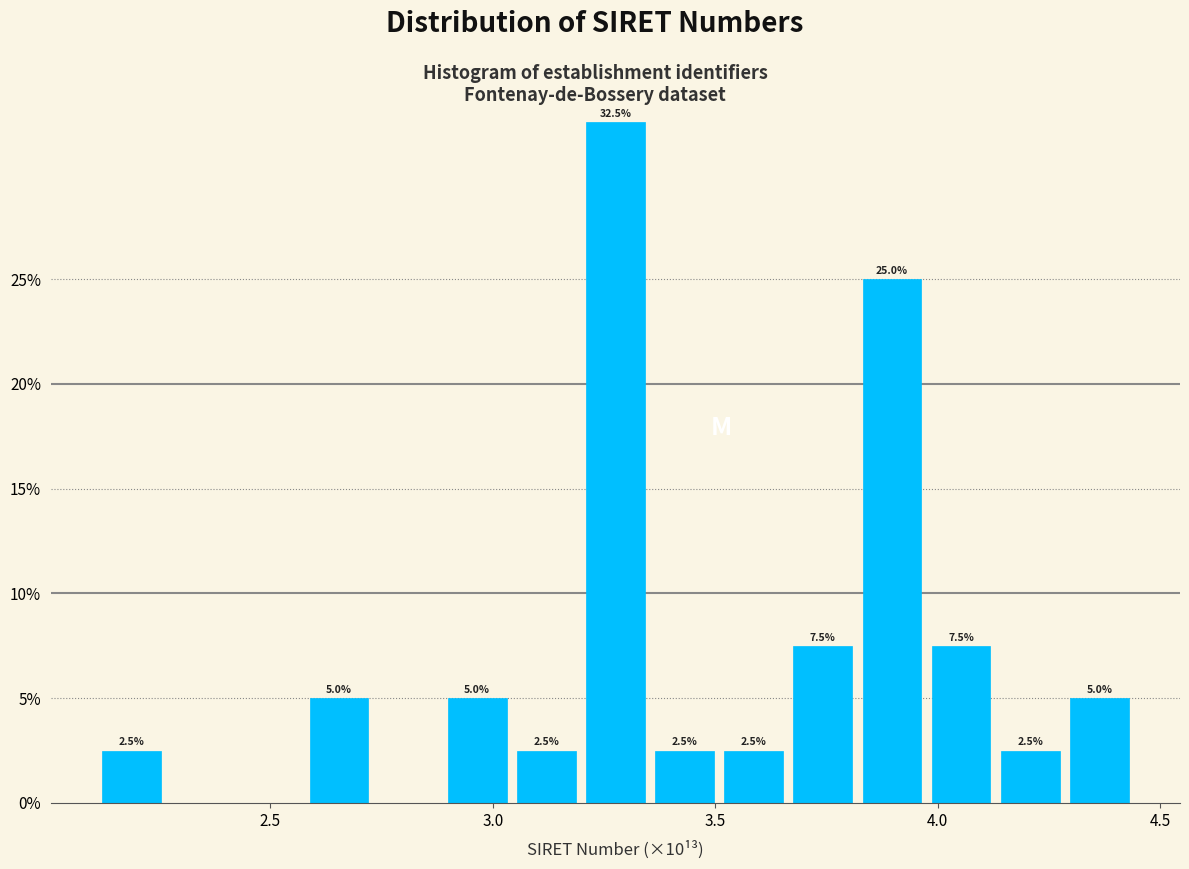

Read against the x-axis, roughly where is the centre of the tallest bar?

3.30